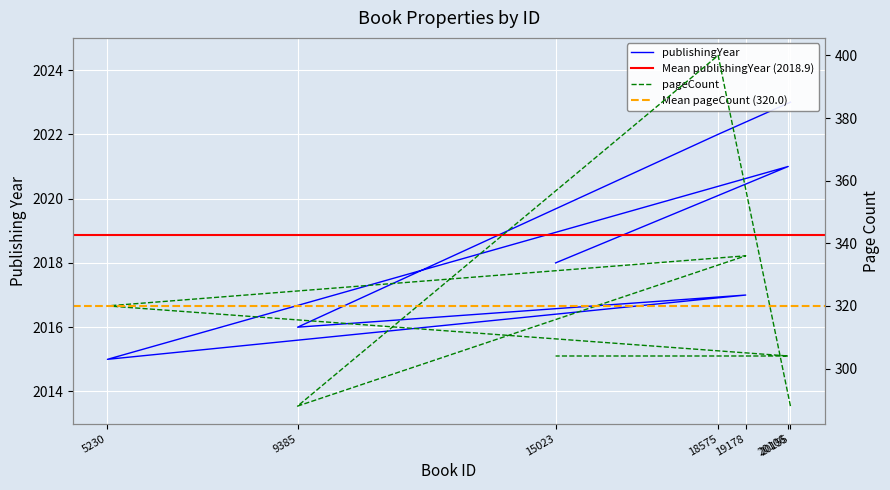

Is the value of pageCount at 20106 greater than the value of publishingYear at 15023?

No